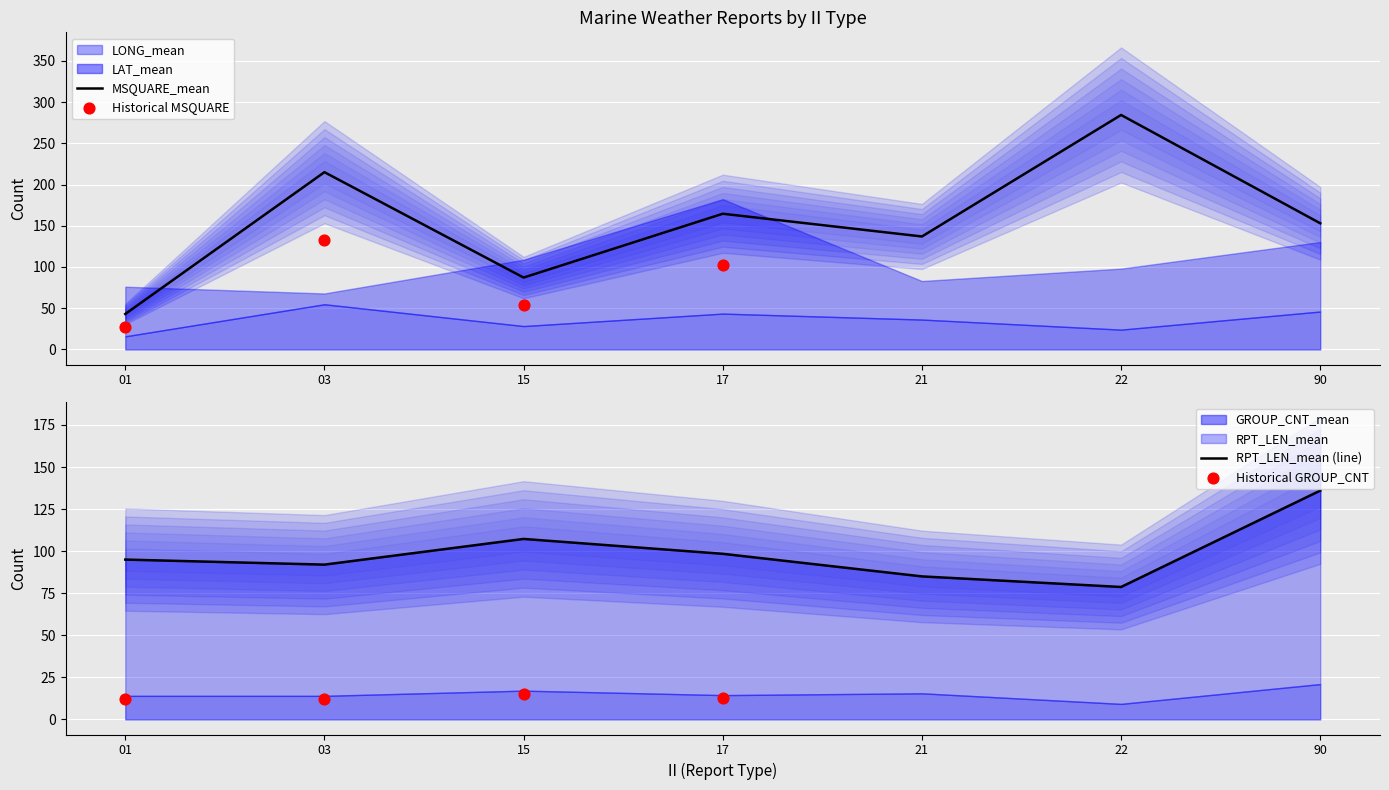

Which series has the largest Y range (max minus min)?

MSQUARE_mean